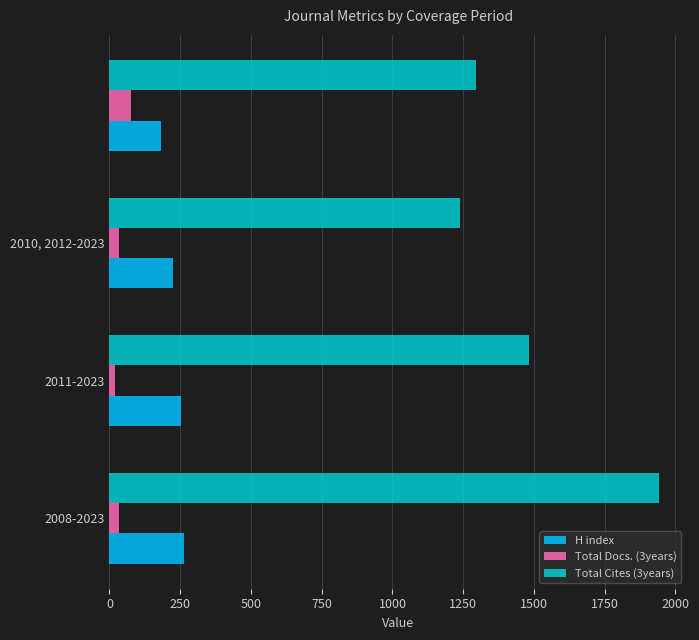

What is the difference between the maximum and minimum values in the H index series?

81